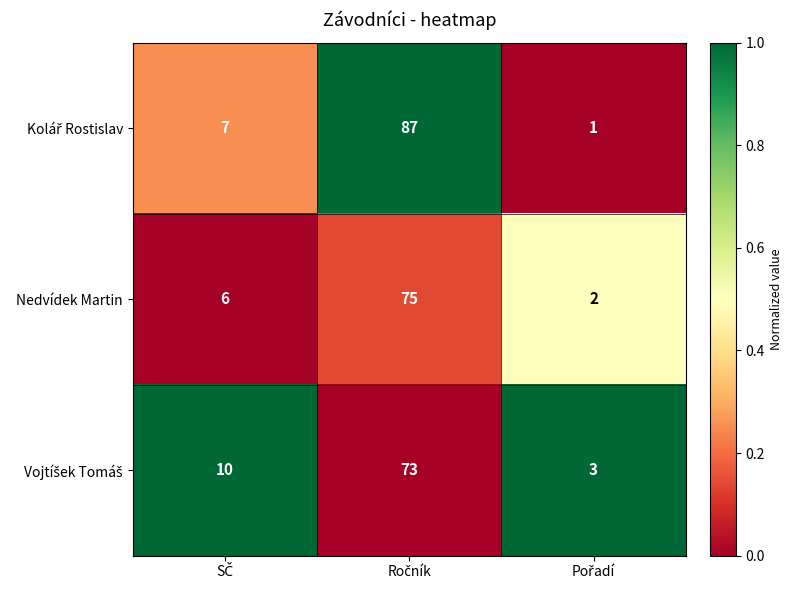

How many distinct data groups are displayed?

3